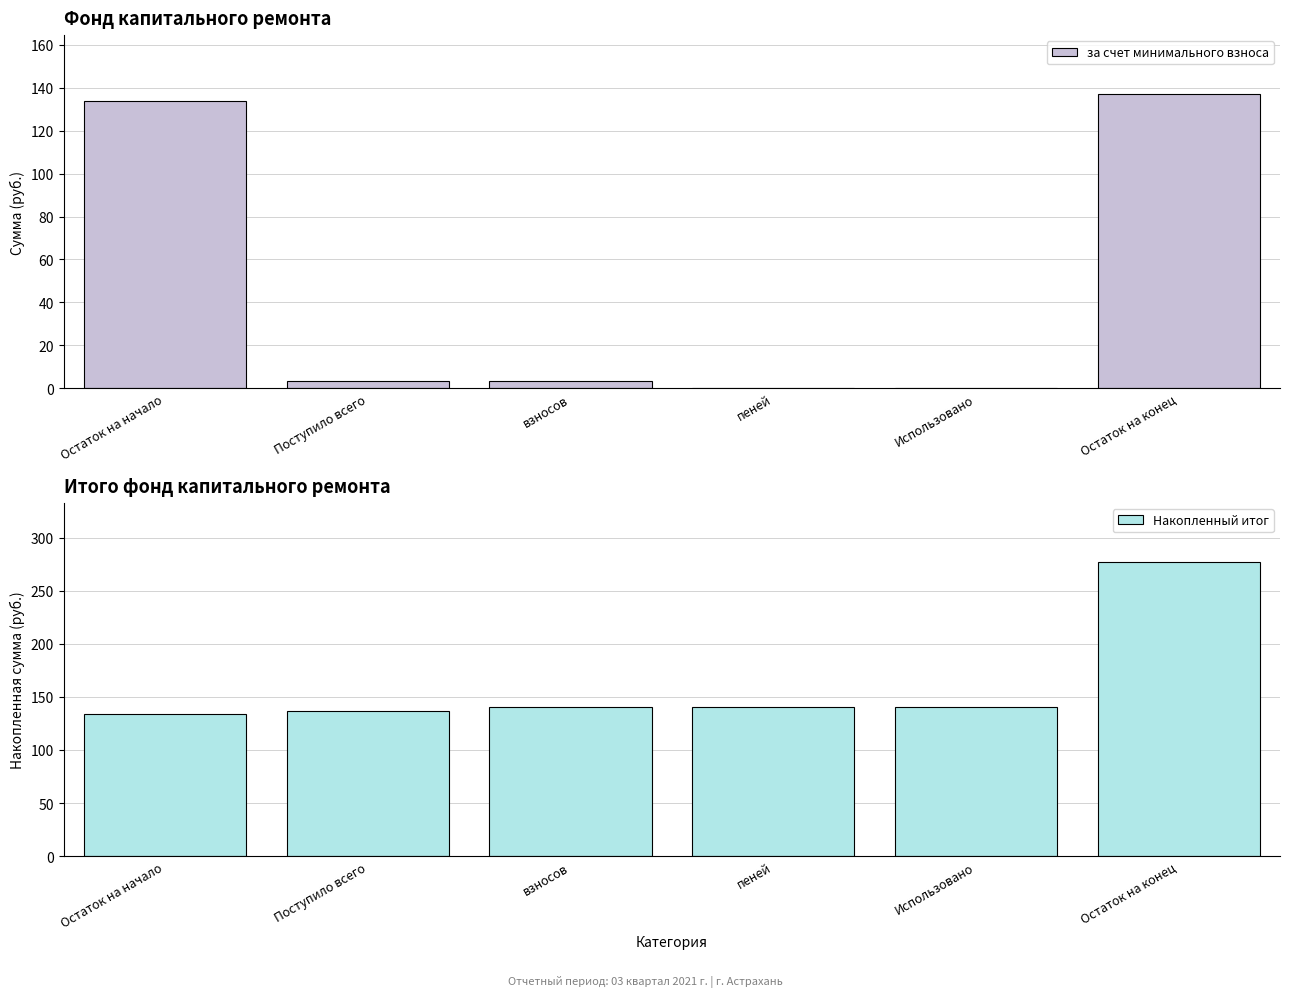

At how many categories does at least one series exceed 77?

6